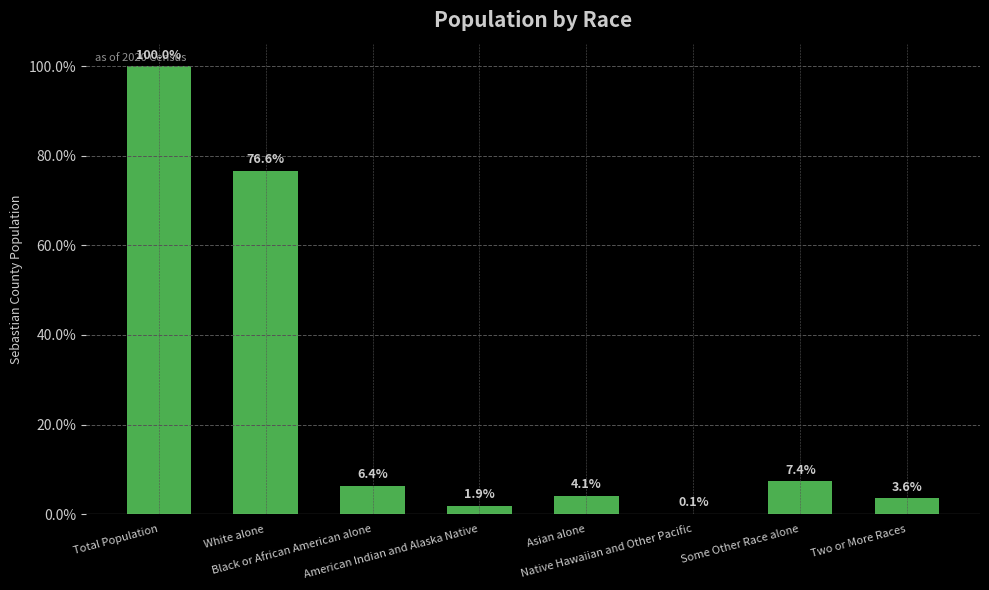

Reading left to right, what are all the values shown in this chart?

Total Population=100.0	White alone=76.6	Black or African American alone=6.4	American Indian and Alaska Native=1.9	Asian alone=4.1	Native Hawaiian and Other Pacific=0.1	Some Other Race alone=7.4	Two or More Races=3.6